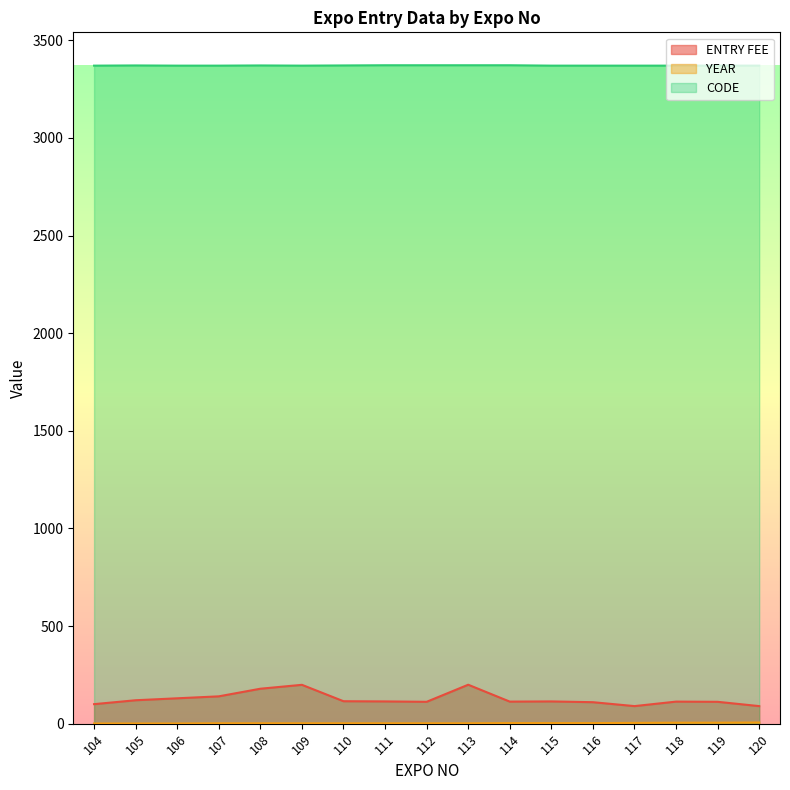

Between 106 and 116, which series saw the biggest shift?

ENTRY FEE